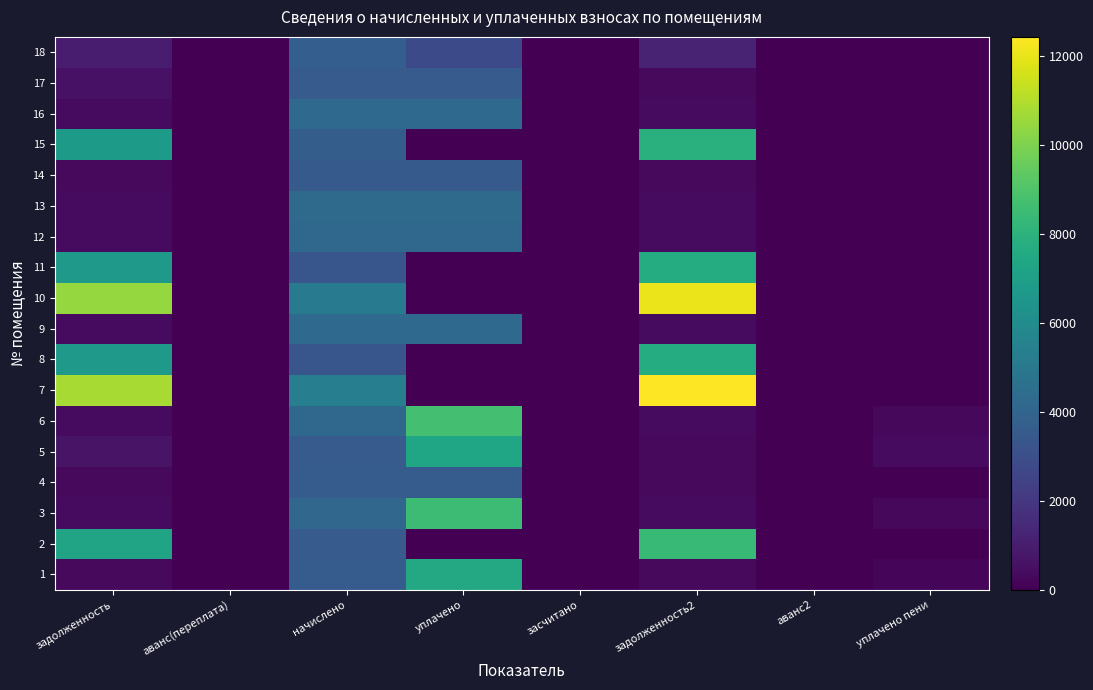

What is the spread (max minus min) of values at задолженность2?

12142.4